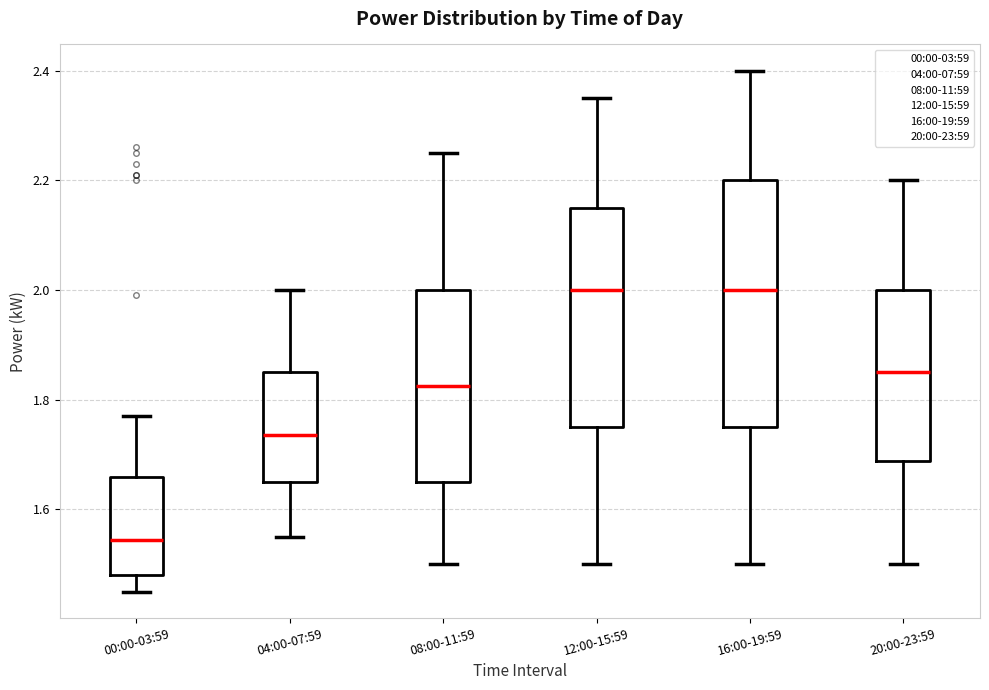

Reading left to right, transcribe this box plot: for each box, give where its median line is, the range the box spans, and where its two whiskers end, as read against the y-axis. The values are not printed on the chart, so give them approximately, as read against the axis.

00:00-03:59: median 1.54, box 1.48 to 1.66, whiskers 1.46 to 1.78
04:00-07:59: median 1.74, box 1.66 to 1.86, whiskers 1.56 to 2.00
08:00-11:59: median 1.82, box 1.66 to 2.00, whiskers 1.50 to 2.26
12:00-15:59: median 2.00, box 1.76 to 2.16, whiskers 1.50 to 2.36
16:00-19:59: median 2.00, box 1.76 to 2.20, whiskers 1.50 to 2.40
20:00-23:59: median 1.86, box 1.68 to 2.00, whiskers 1.50 to 2.20